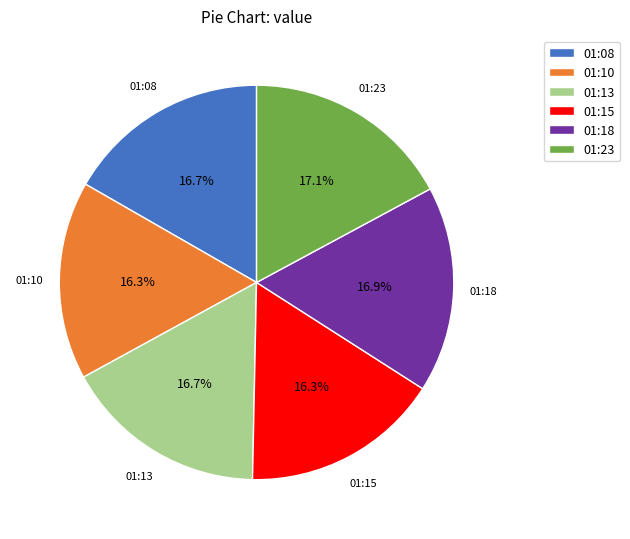

To the nearest percent, what is the combined percentage of 01:15 and 01:23?

33%